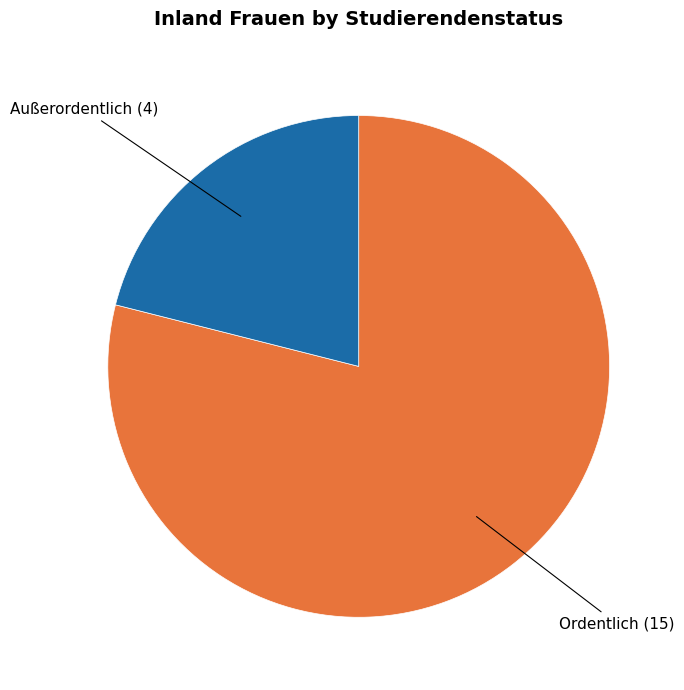

Is there a majority slice in this chart?

Yes